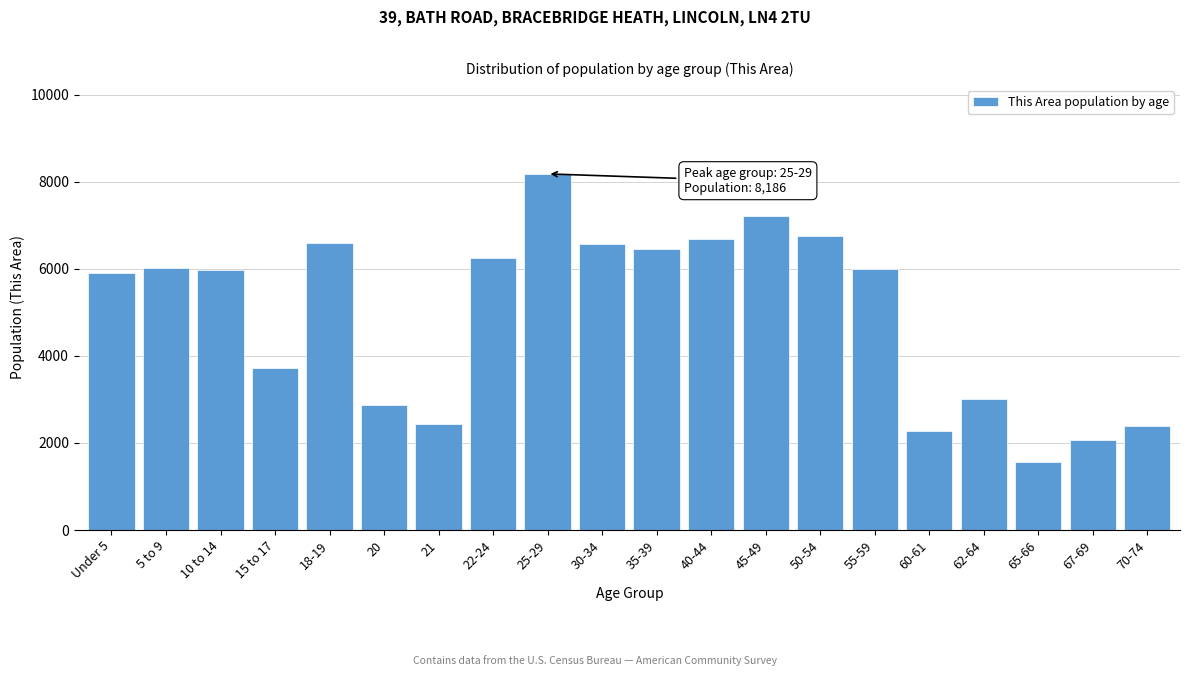

Which category has the highest value across all series?

25-29